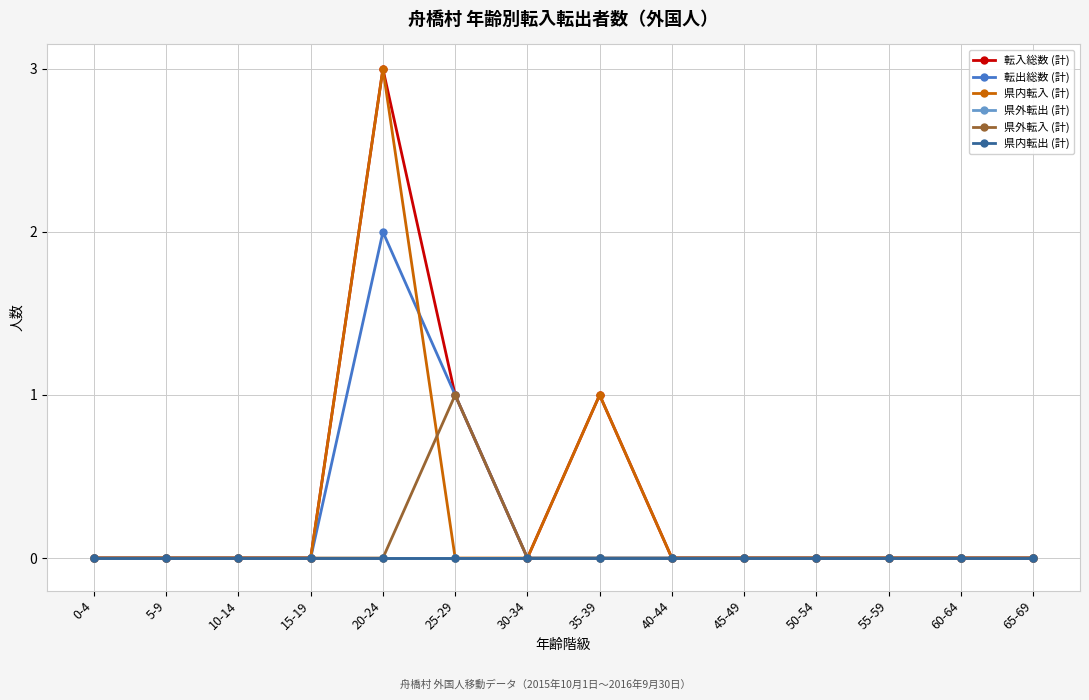

Rank the series at 15-19 from lowest to highest value.

転入総数 (計), 転出総数 (計), 県内転入 (計), 県外転出 (計), 県外転入 (計), 県内転出 (計)